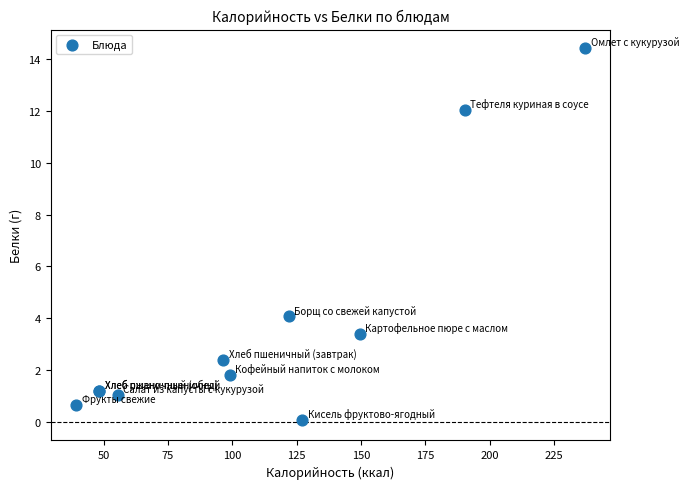

What Y value in the scatter plot is closest to 7?

4.1